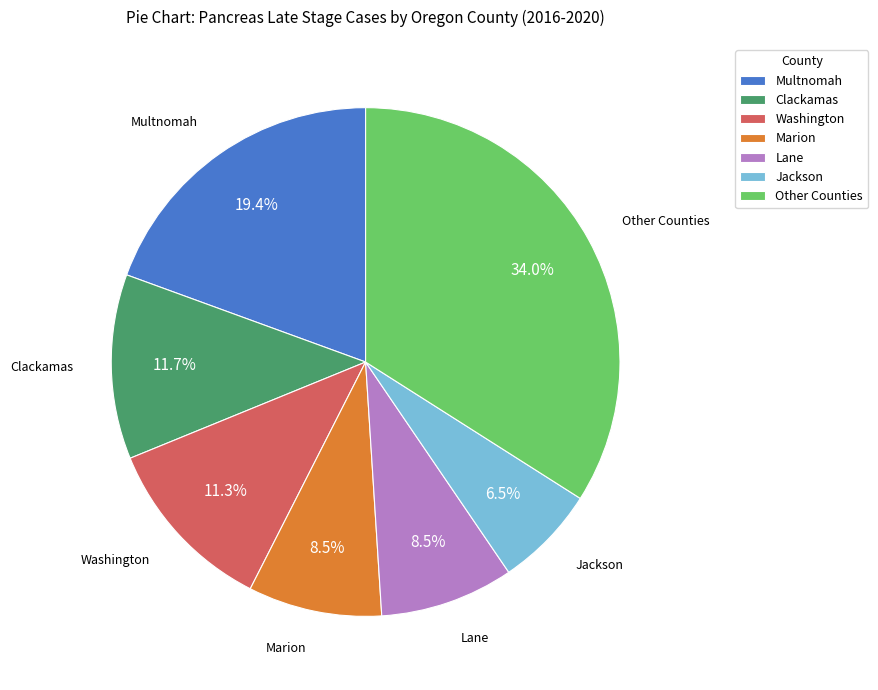

Approximately how many times larger is the value at Marion compared to Clackamas?

0.7